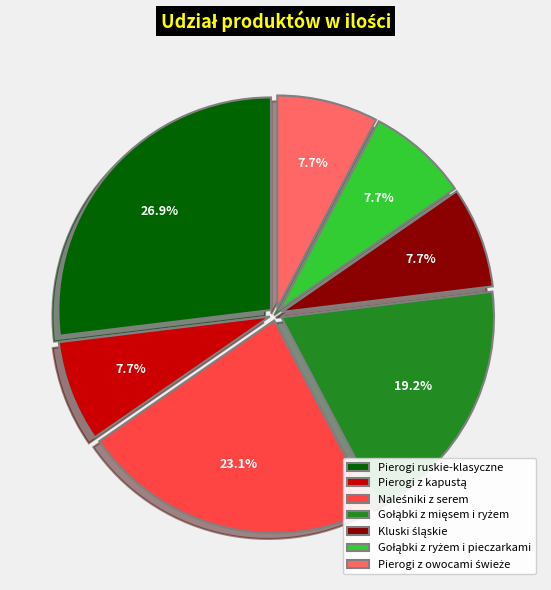

Is there any slice that represents more than half of the pie?

No